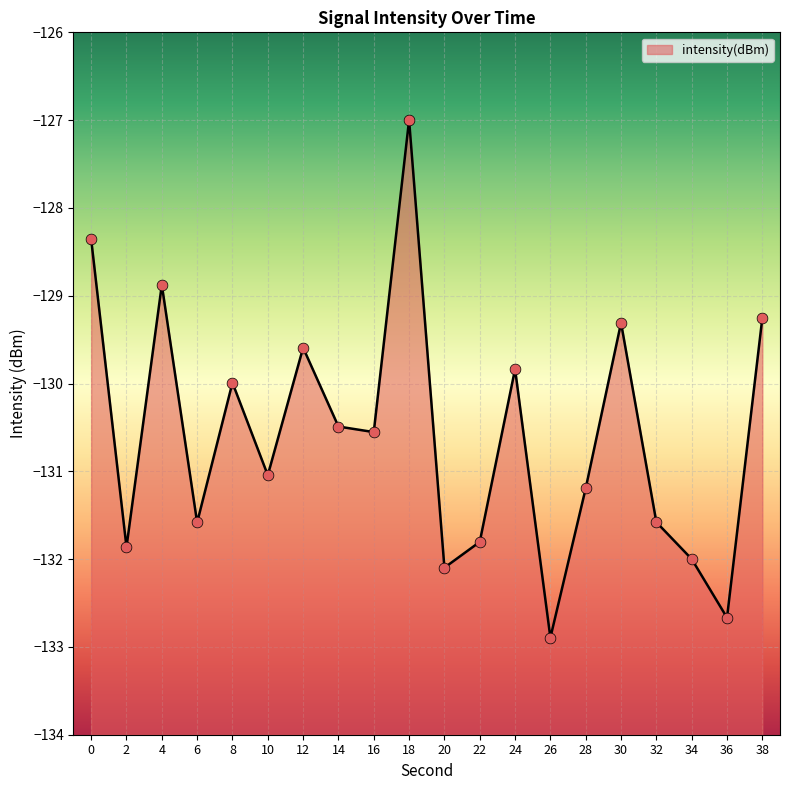

What is the change in value from 16 to 30?

+1.2